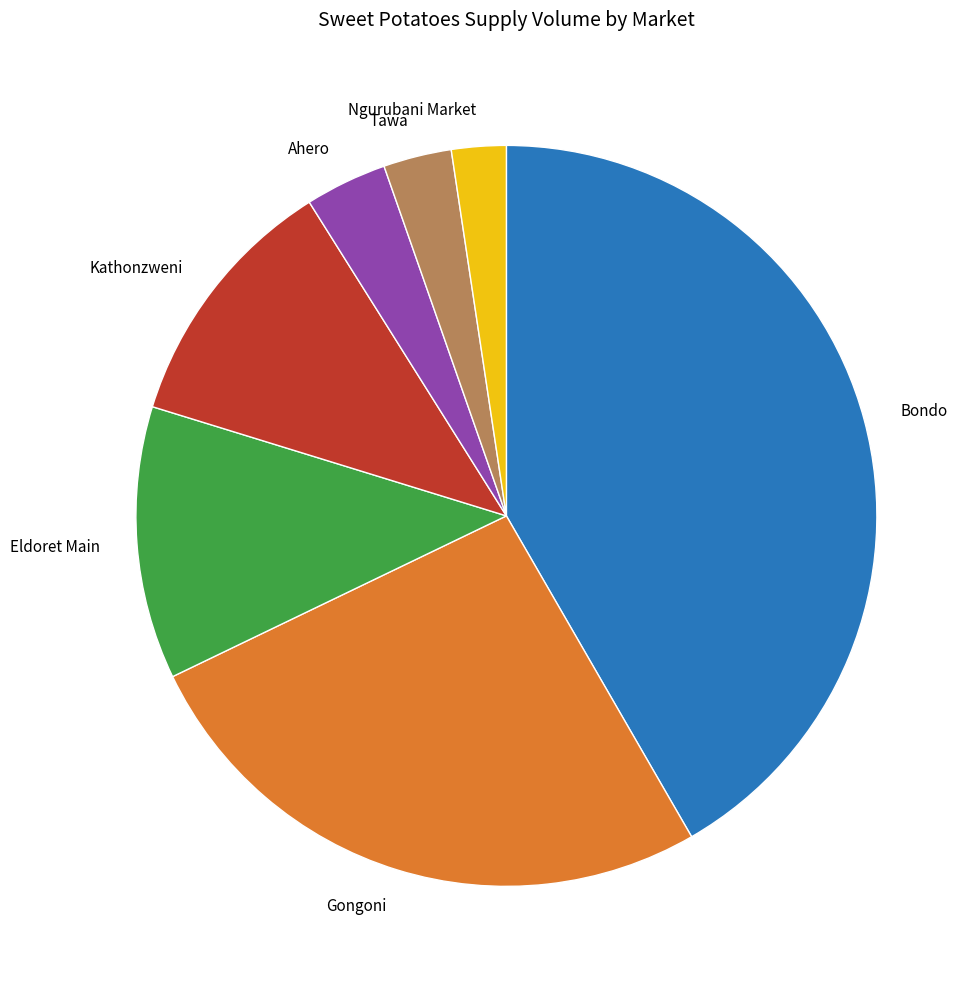

Is Ahero the majority of the pie?

No